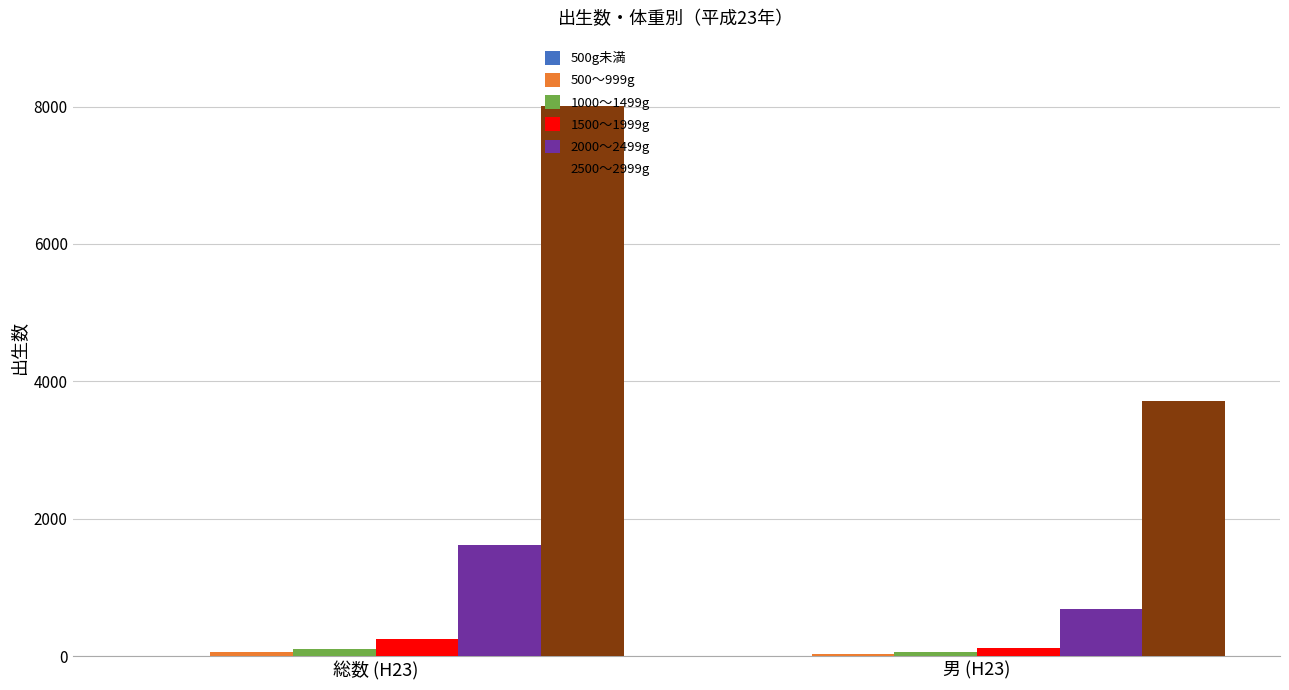

Is the value of 1000～1499g at 男 (H23) greater than the value of 2500～2999g at 総数 (H23)?

No